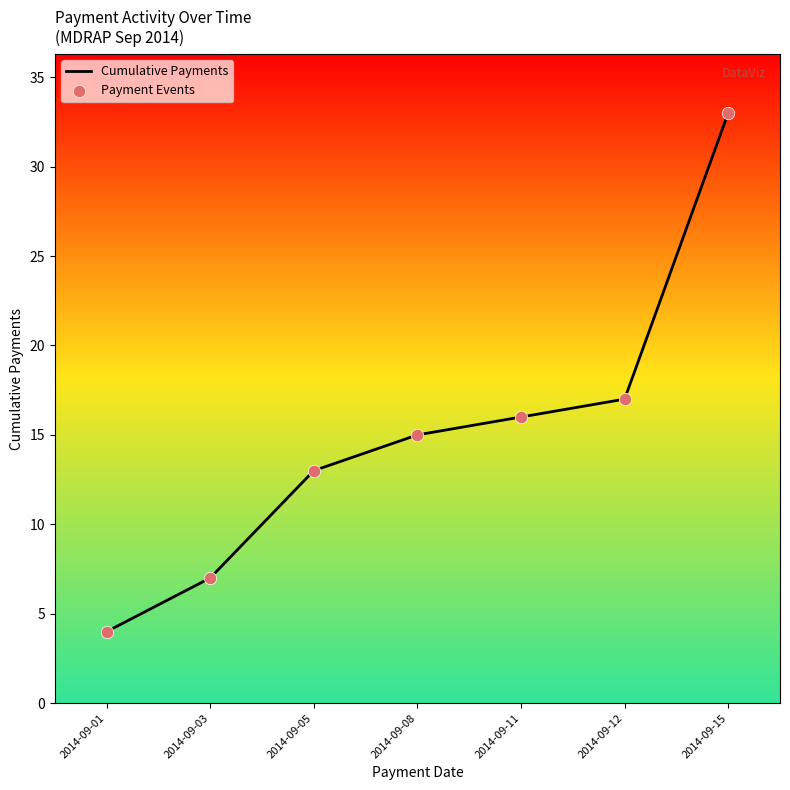

What is the minimum value shown in the chart?

4